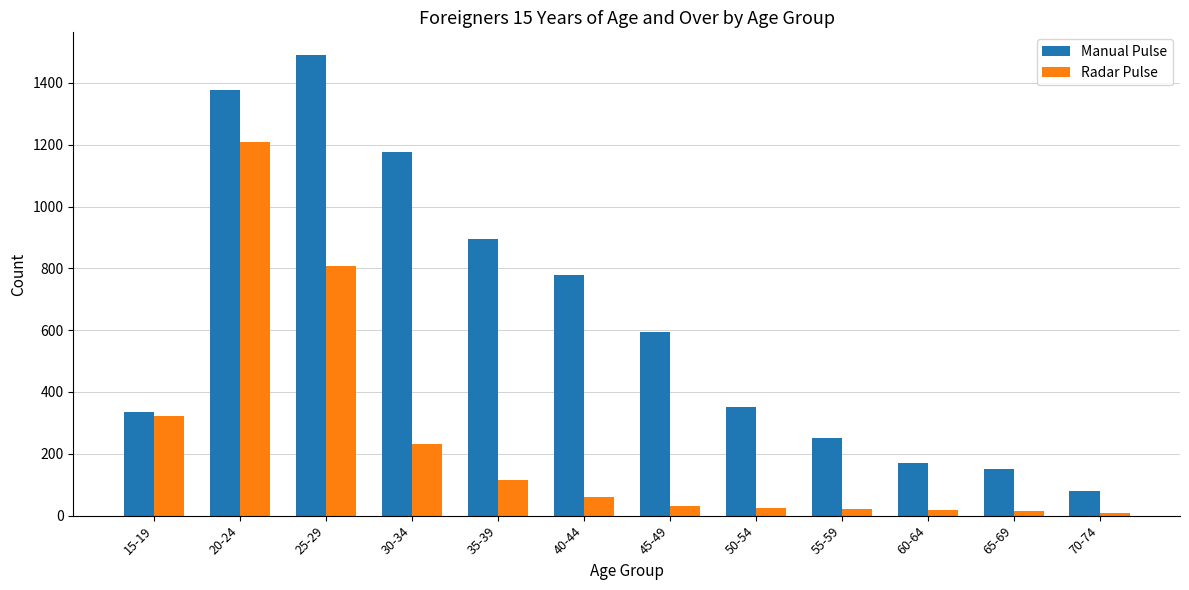

At 70-74, list the series in order from smallest to largest.

Radar Pulse, Manual Pulse